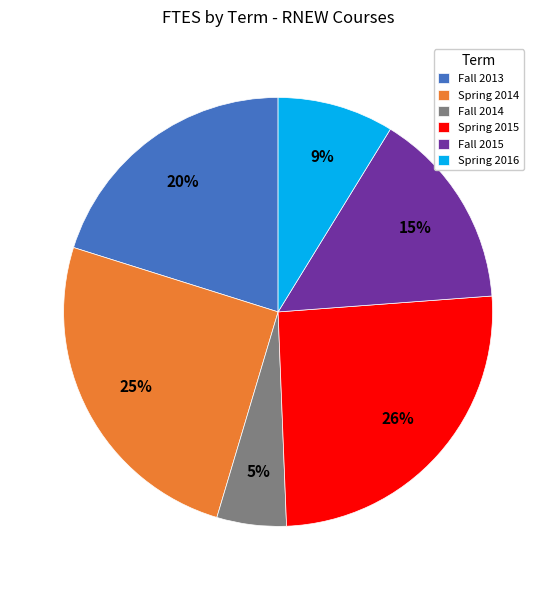

To the nearest percent, what is the combined percentage of Fall 2013 and Fall 2015?

35%